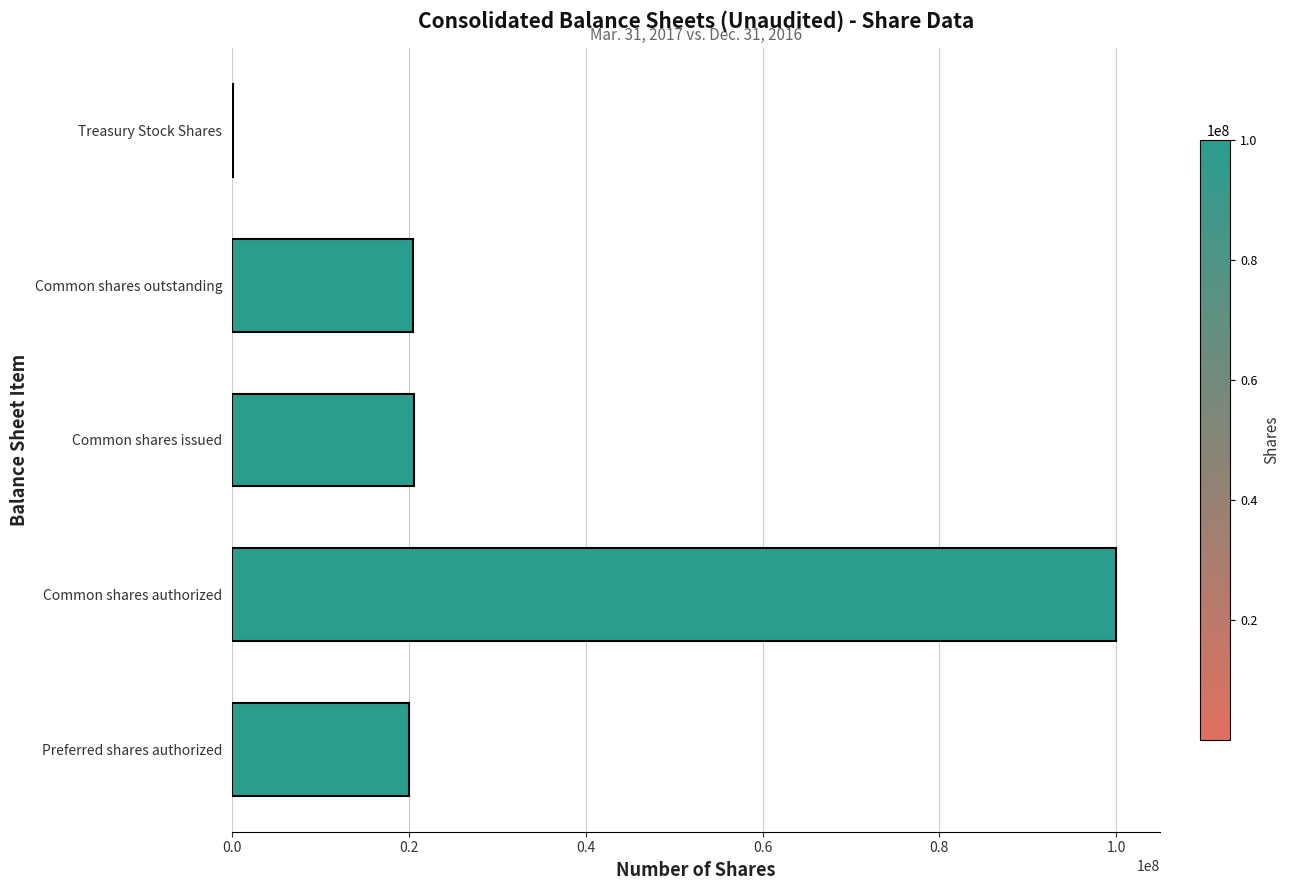

What is the maximum value shown in the chart?

100000000